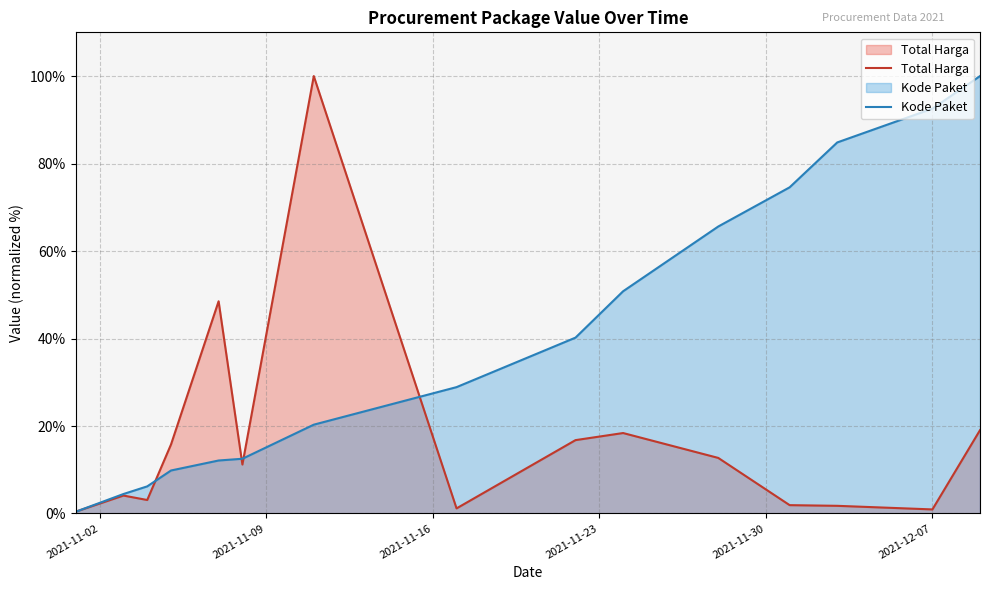

True or false: Total Harga and Kode Paket intersect in this chart.

True